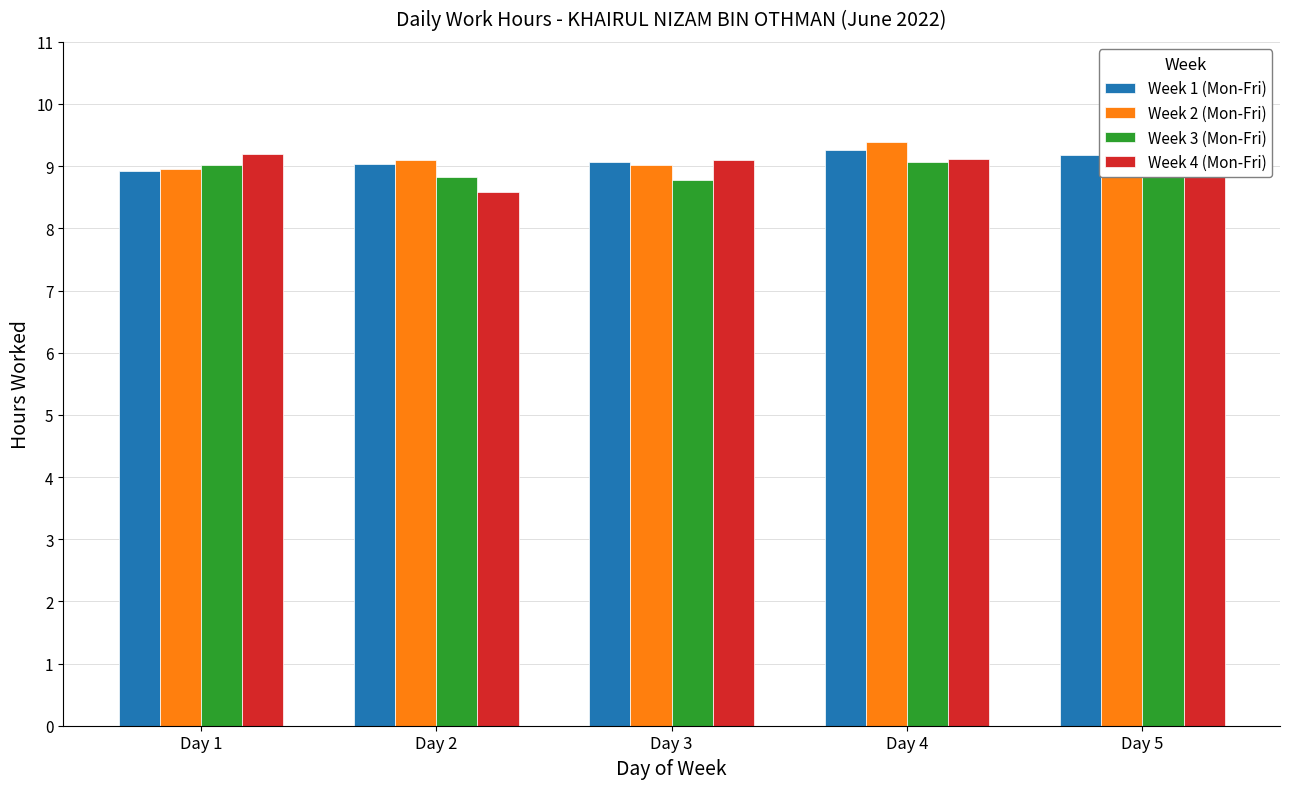

Which category has the highest value across all series?

Day 4